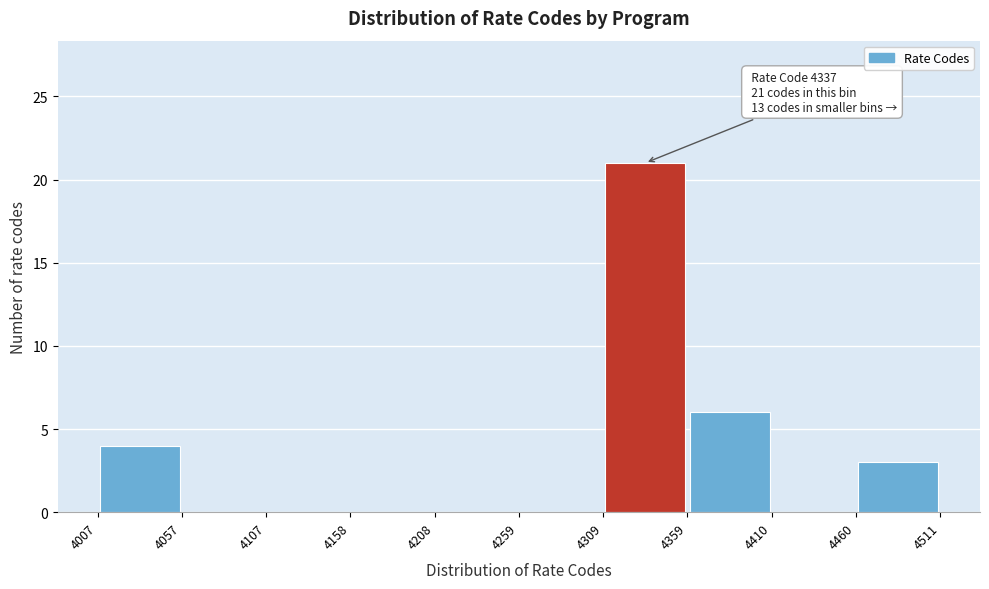

Which range on the x-axis has the tallest bar?

4309 to 4359